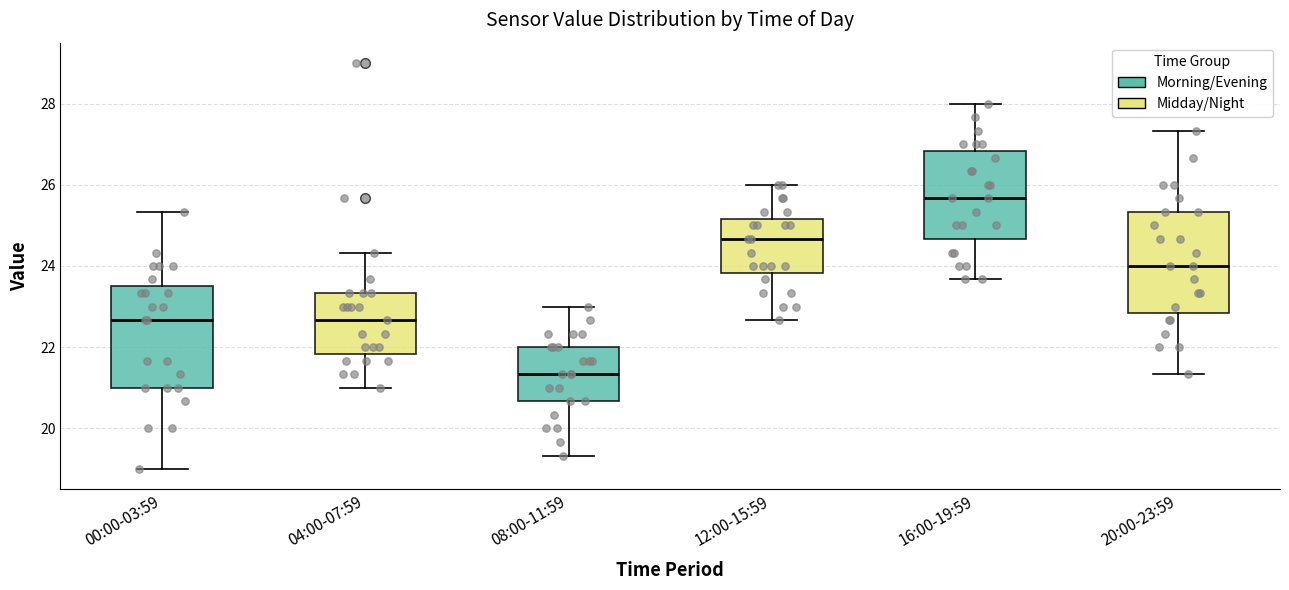

Reading left to right, transcribe this box plot: for each box, give where its median line is, the range the box spans, and where its two whiskers end, as read against the y-axis. The values are not printed on the chart, so give them approximately, as read against the axis.

00:00-03:59: median 22.6, box 21.0 to 23.6, whiskers 19.0 to 25.4
04:00-07:59: median 22.6, box 21.8 to 23.4, whiskers 21.0 to 24.4
08:00-11:59: median 21.4, box 20.6 to 22.0, whiskers 19.4 to 23.0
12:00-15:59: median 24.6, box 23.8 to 25.2, whiskers 22.6 to 26.0
16:00-19:59: median 25.6, box 24.6 to 26.8, whiskers 23.6 to 28.0
20:00-23:59: median 24.0, box 22.8 to 25.4, whiskers 21.4 to 27.4